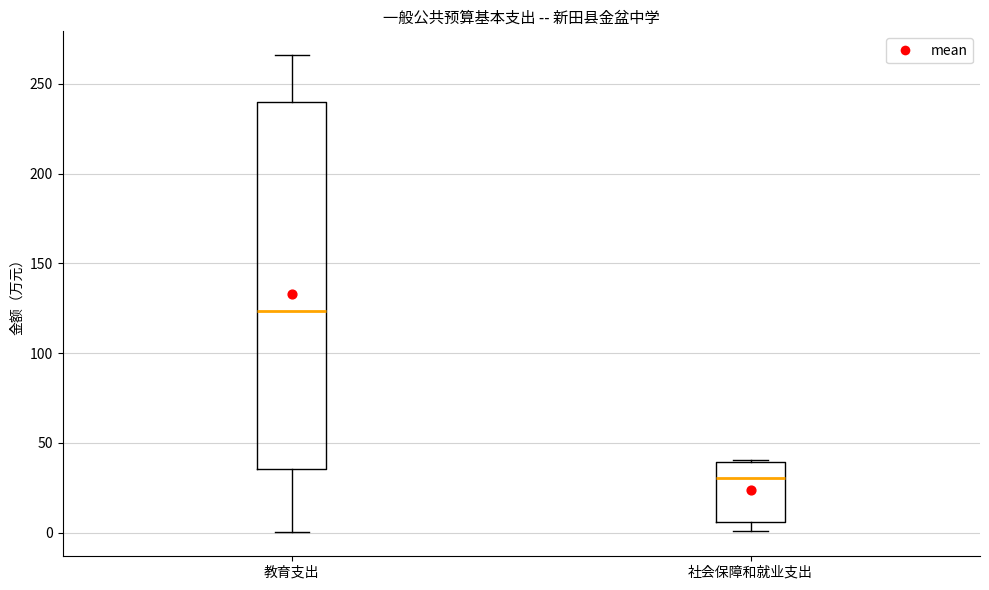

Which box's median line is the lowest?

社会保障和就业支出